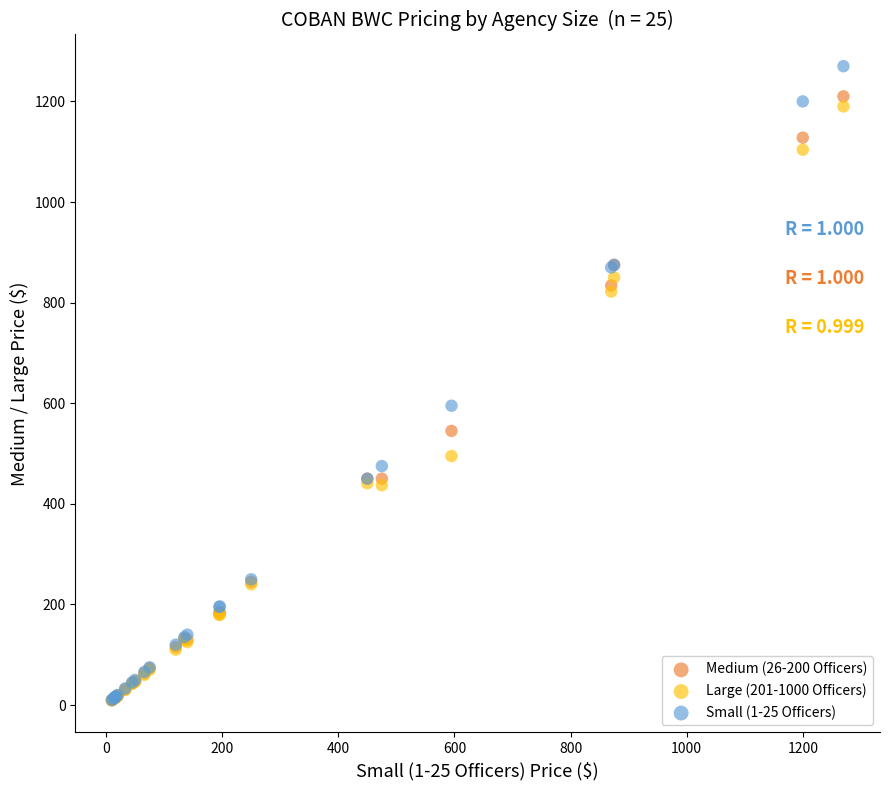

Across all series, what Y value is closest to 639?

595.0